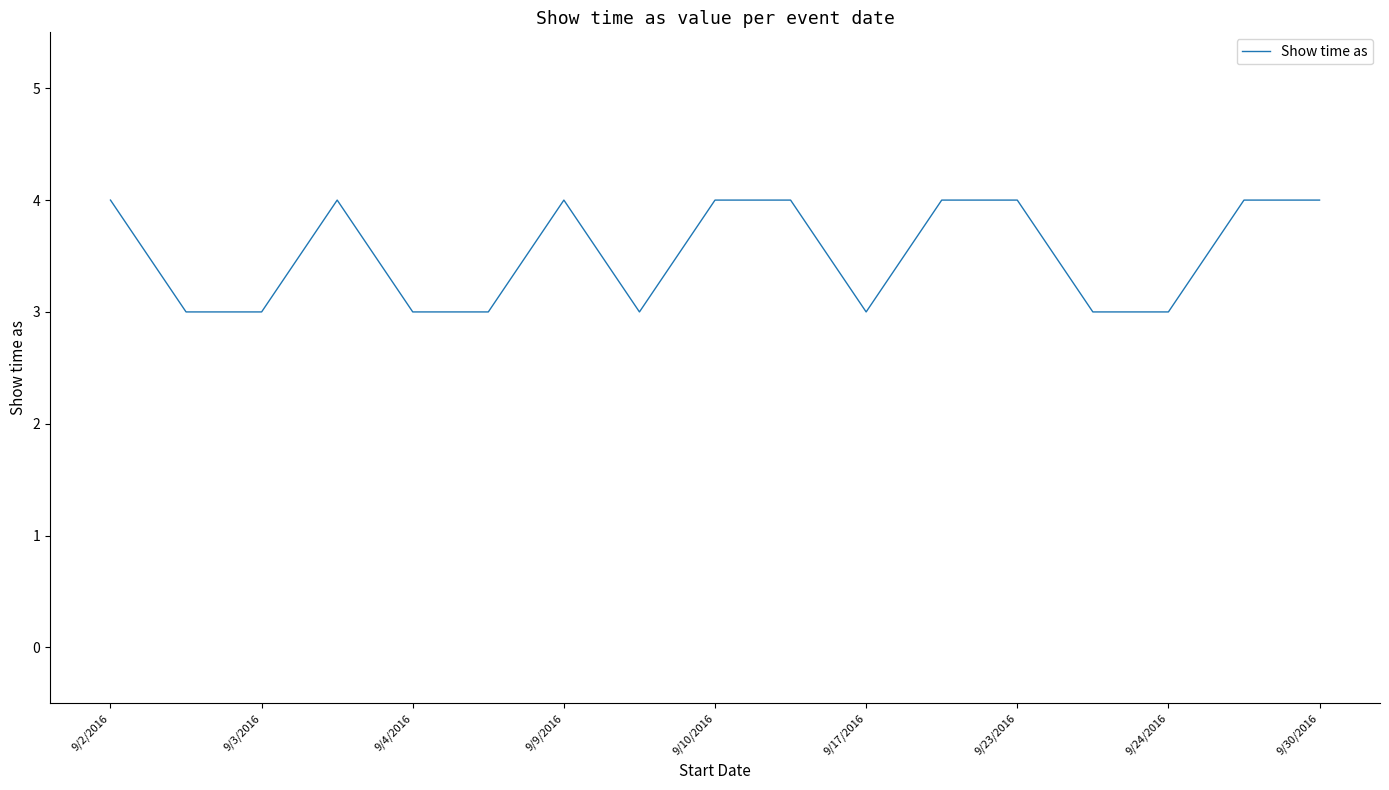

What is the smallest value displayed?

3